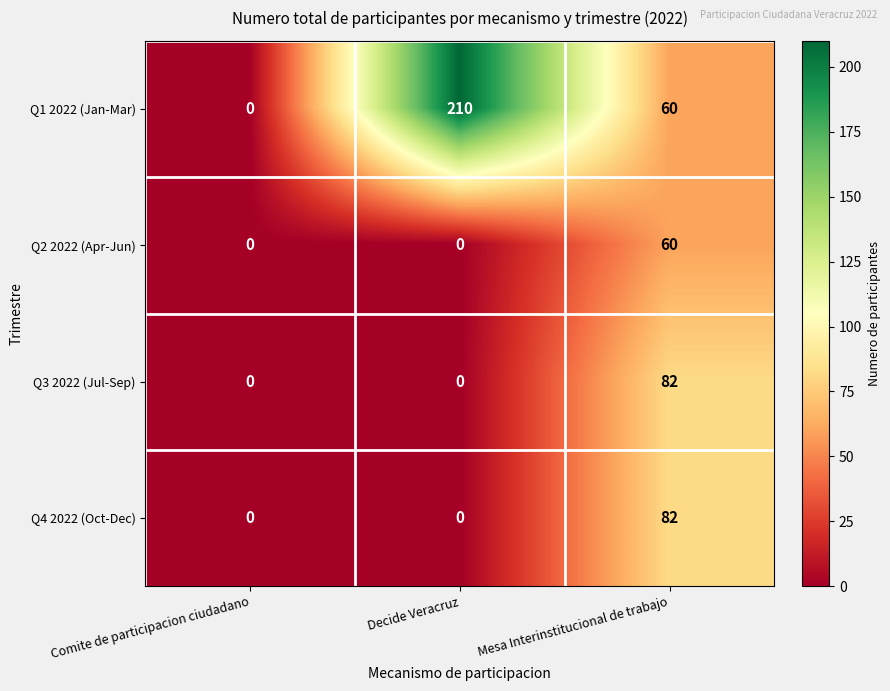

What is the sum of all Q2 2022 (Apr-Jun) values?

60